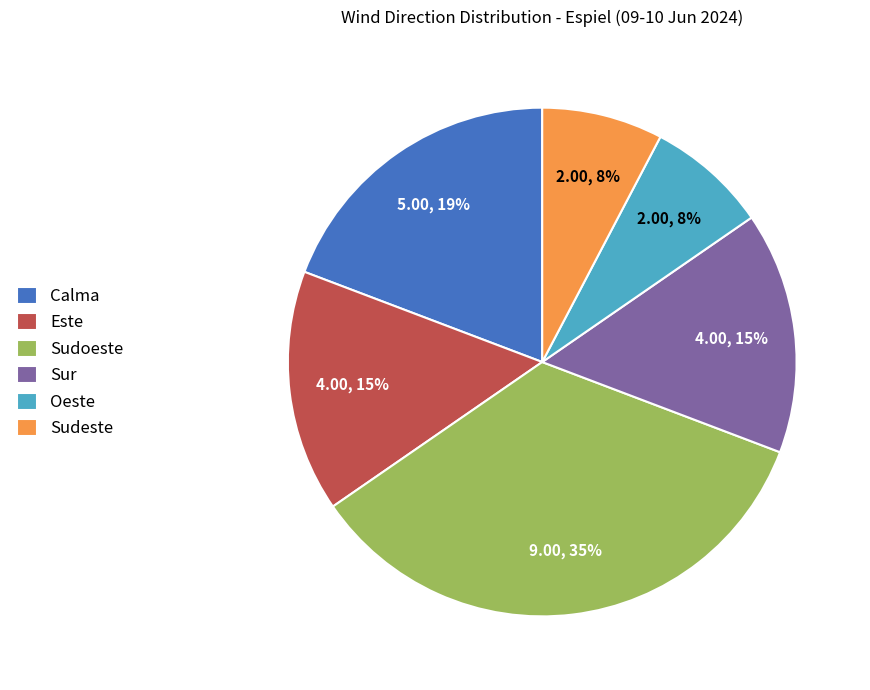

Is the sum of Sudoeste and Sudeste greater than half?

No